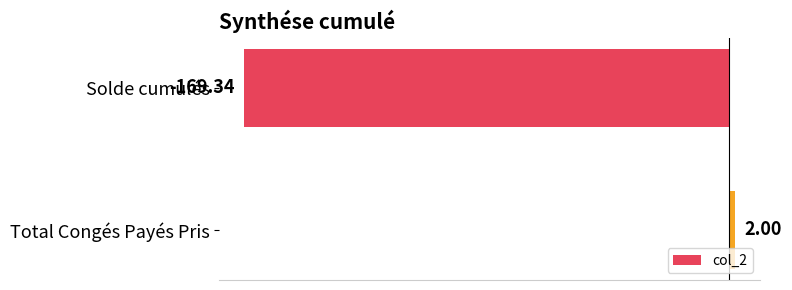

Rank the categories by value from lowest to highest.

Solde cumulés, Total Congés Payés Pris